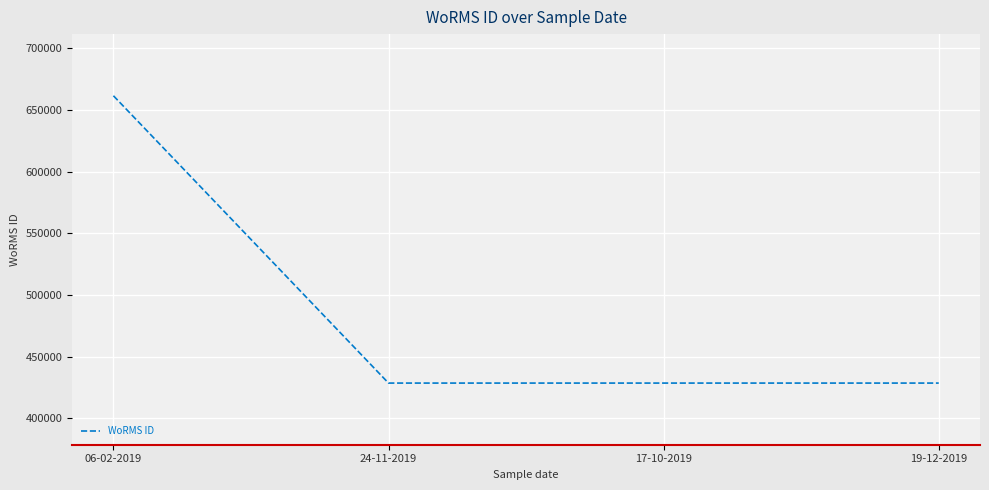

What is the smallest value displayed?

428522